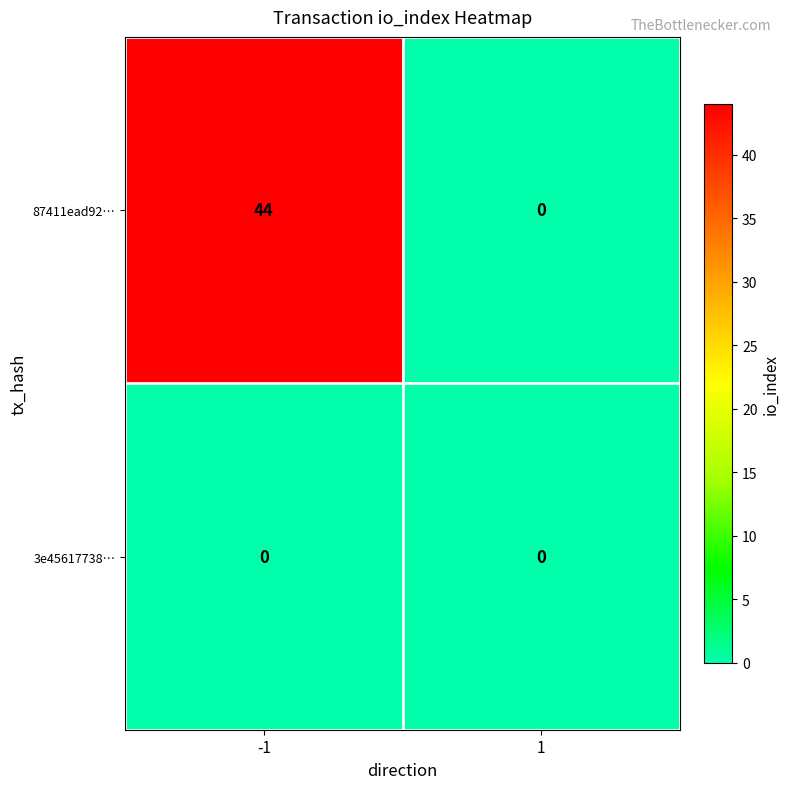

Which series has the largest total across all categories?

87411ead92…